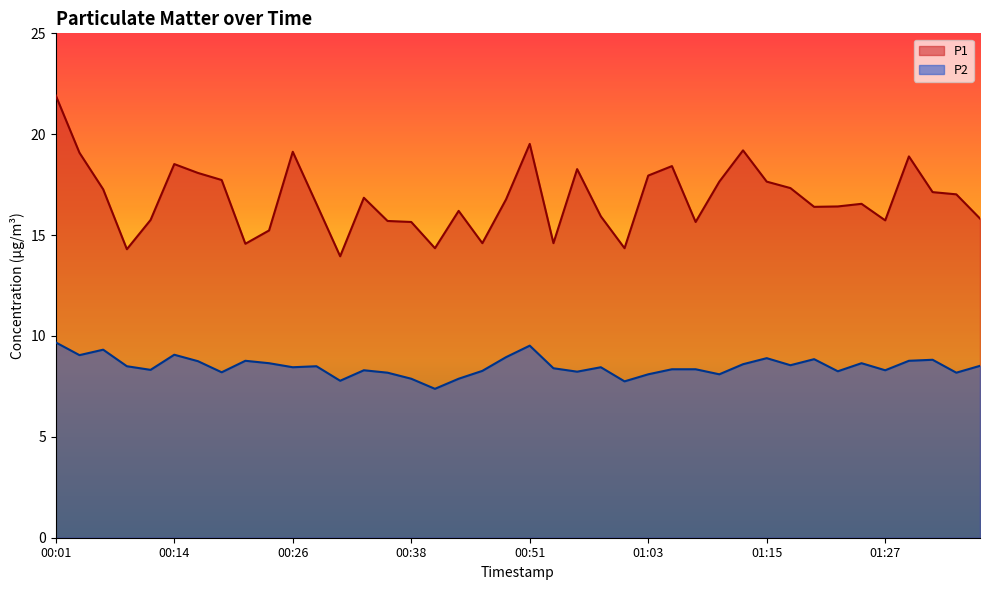

What is the label of the 32nd point from the right?

00:21